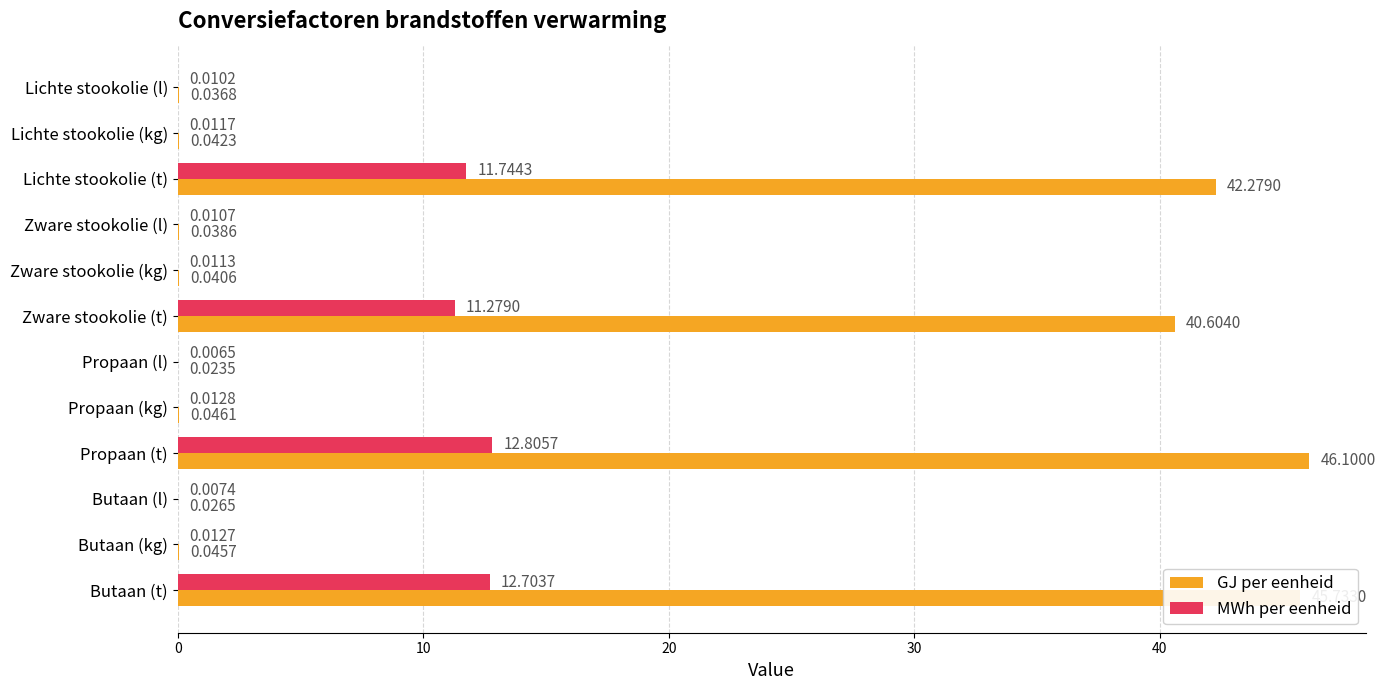

At which label is GJ per eenheid closest to 23?

Zware stookolie (t)